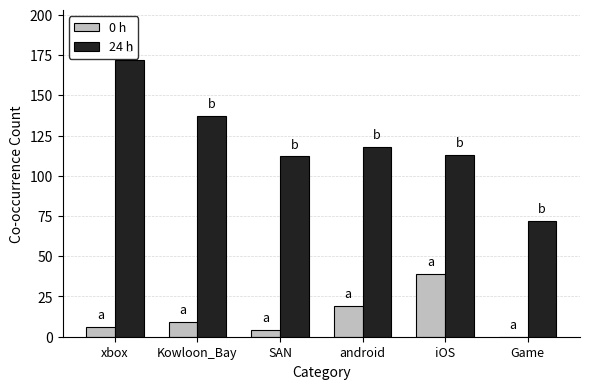

Count the number of data series in this chart.

2